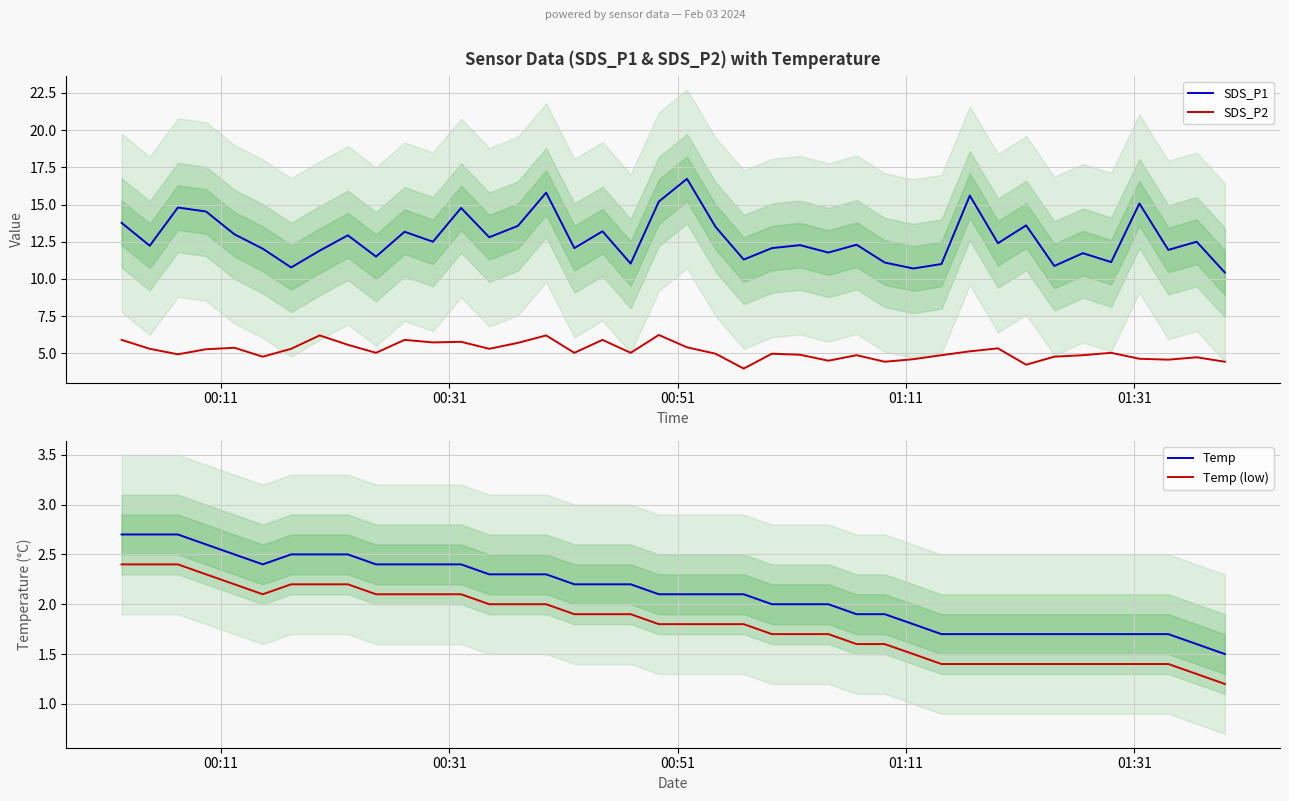

What is the highest value of the SDS_P1 series?

16.7